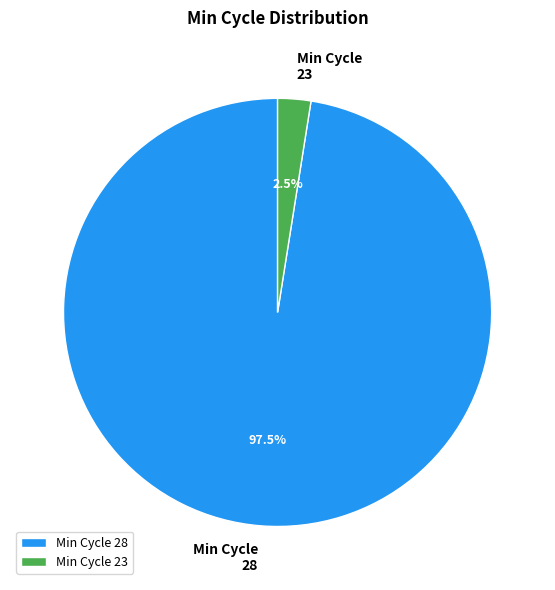

How much of the chart is everything except Min Cycle 23?

97.5%